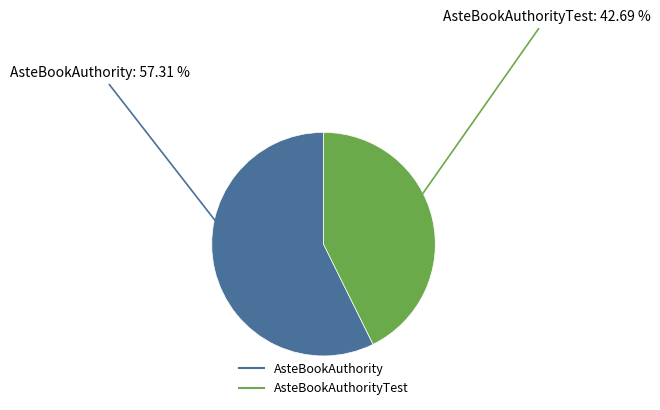

How many segments does this pie chart have?

2